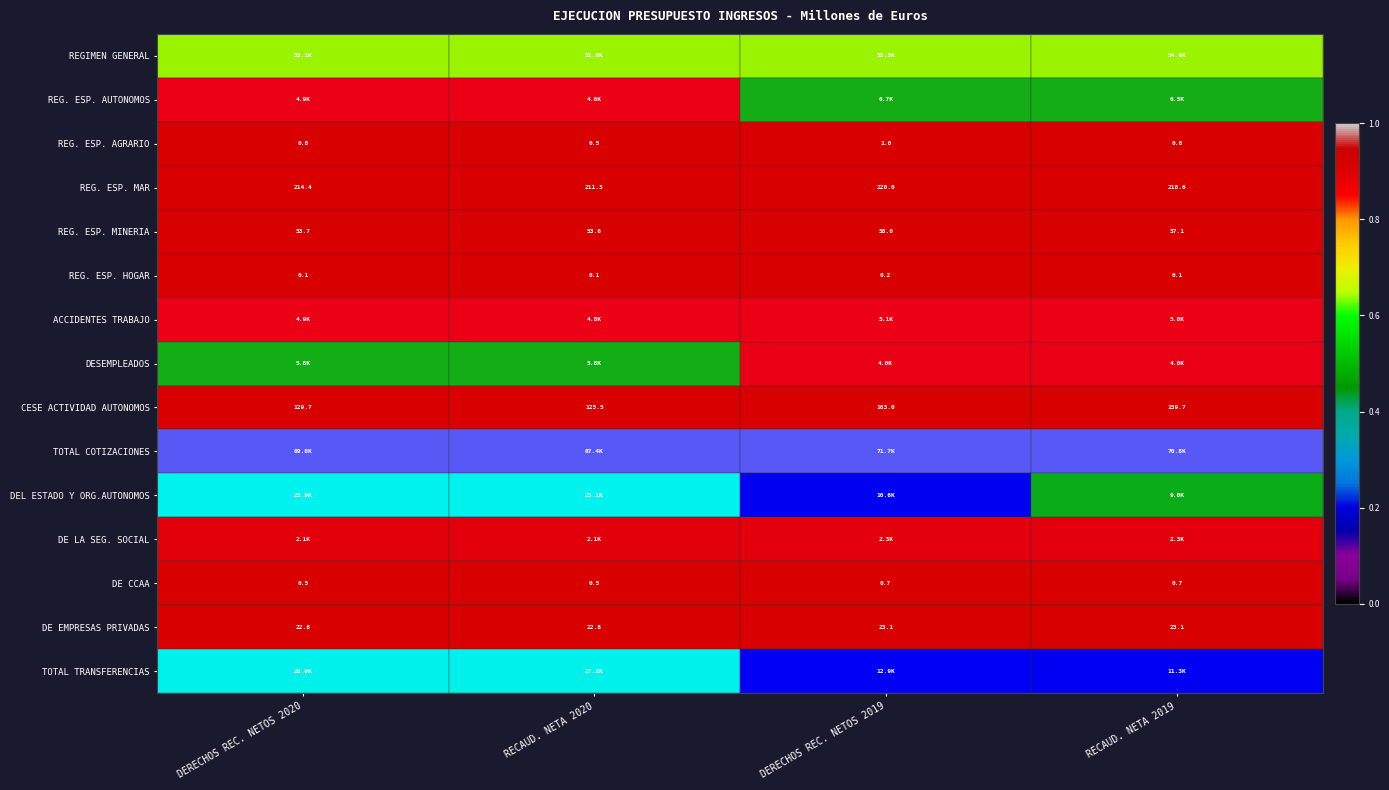

Is the value of DE EMPRESAS PRIVADAS at DERECHOS REC. NETOS 2020 greater than the value of REG. ESP. AGRARIO at DERECHOS REC. NETOS 2020?

Yes